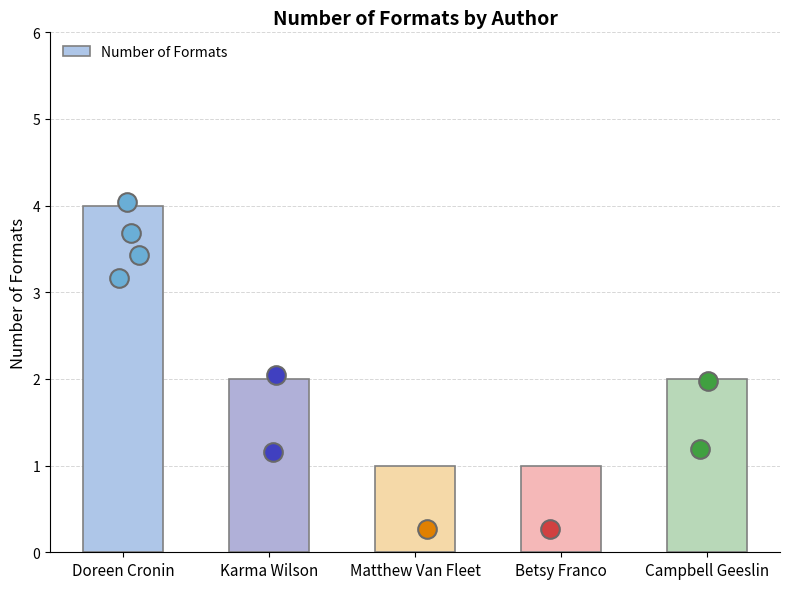

Approximately how many times larger is the value at Karma Wilson compared to Campbell Geeslin?

1.0